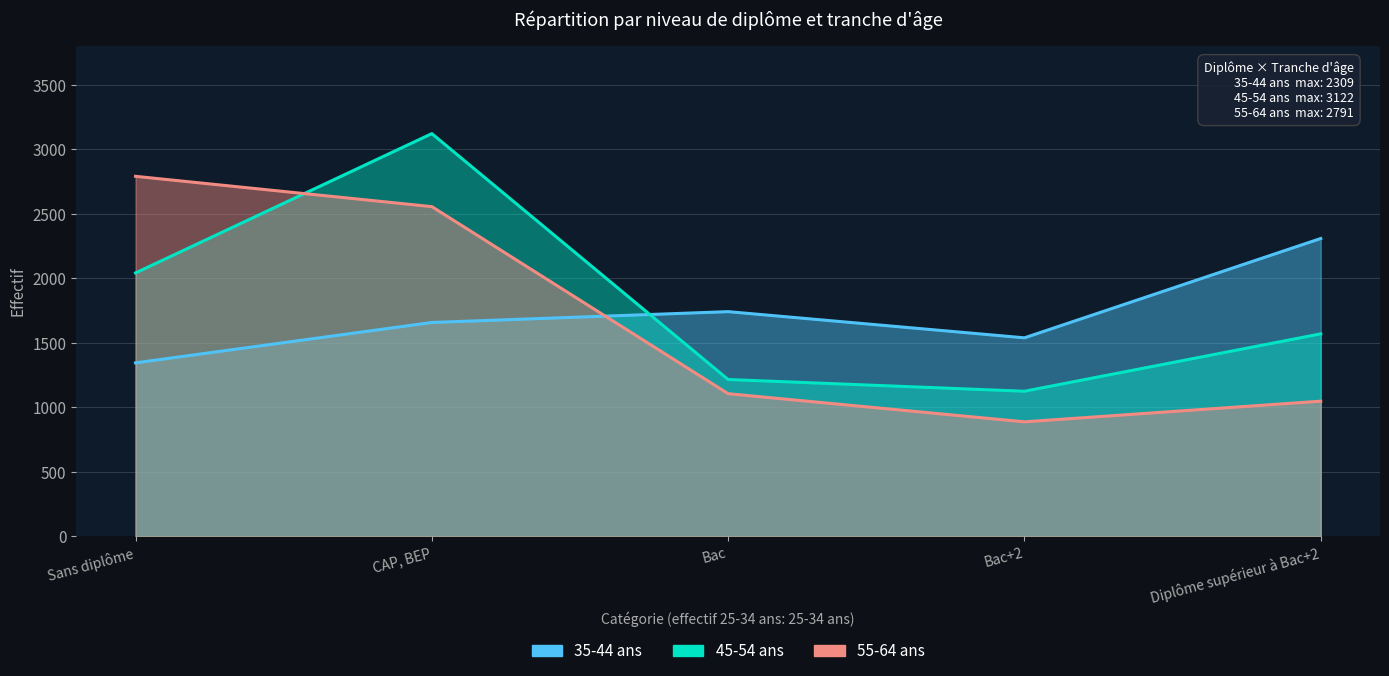

What is the label of the 1st point from the left?

Sans diplôme